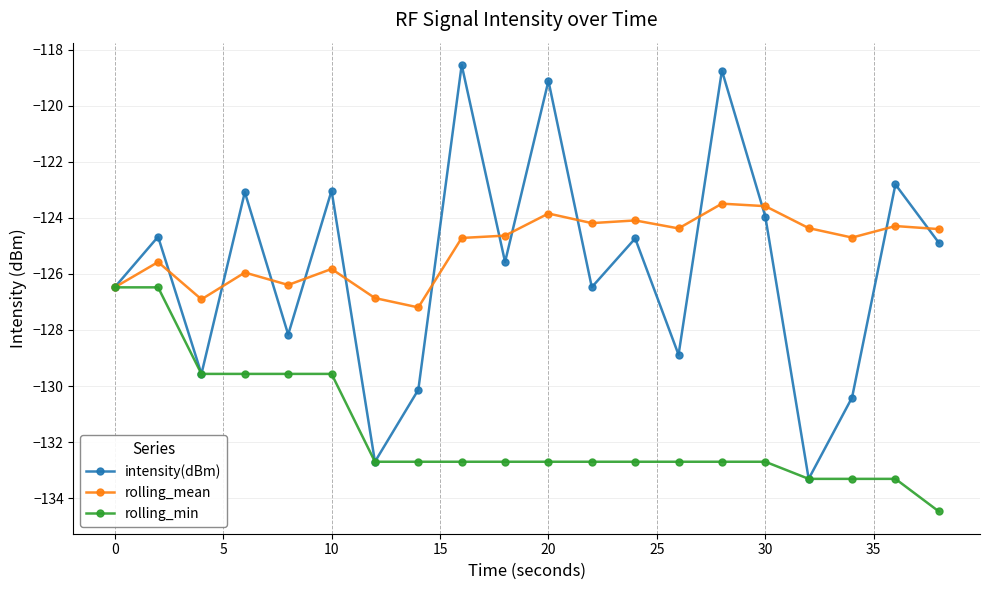

List the series in order of their peak value, highest first.

intensity(dBm), rolling_mean, rolling_min